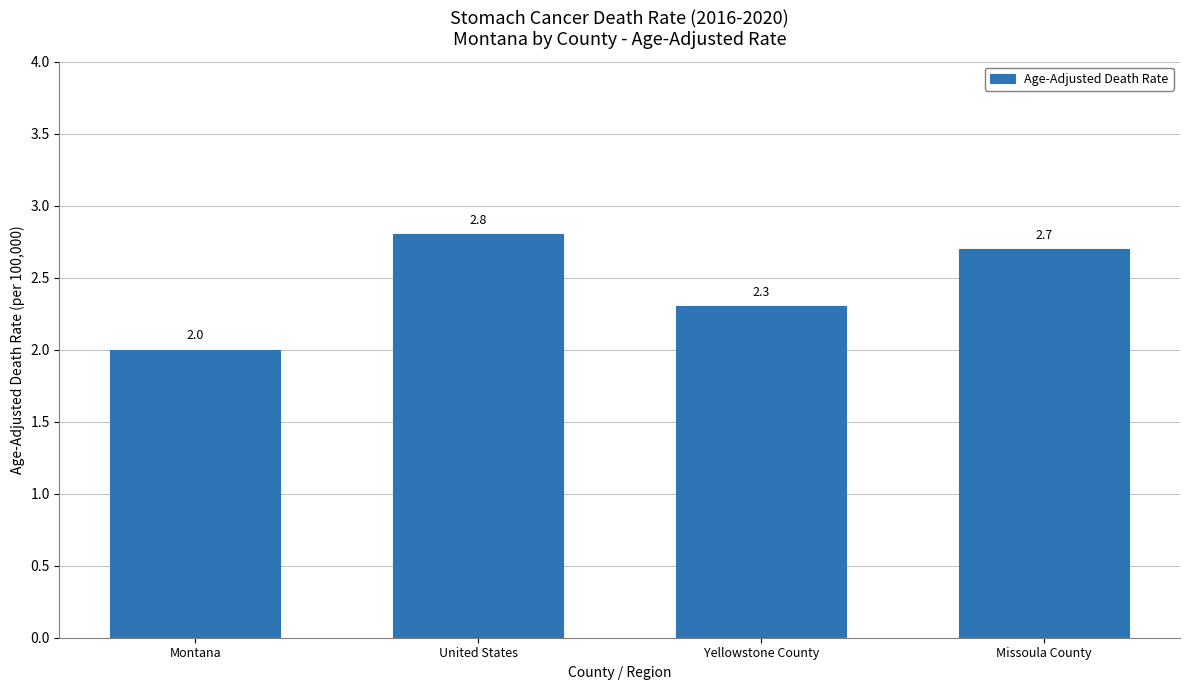

What is the difference between the values at United States and Montana?

0.8